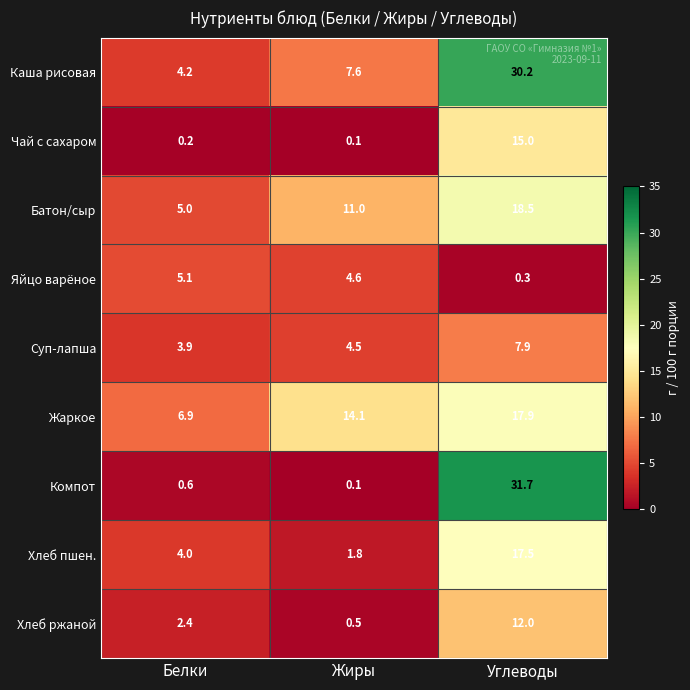

What is the total value across all series at Белки?

32.3